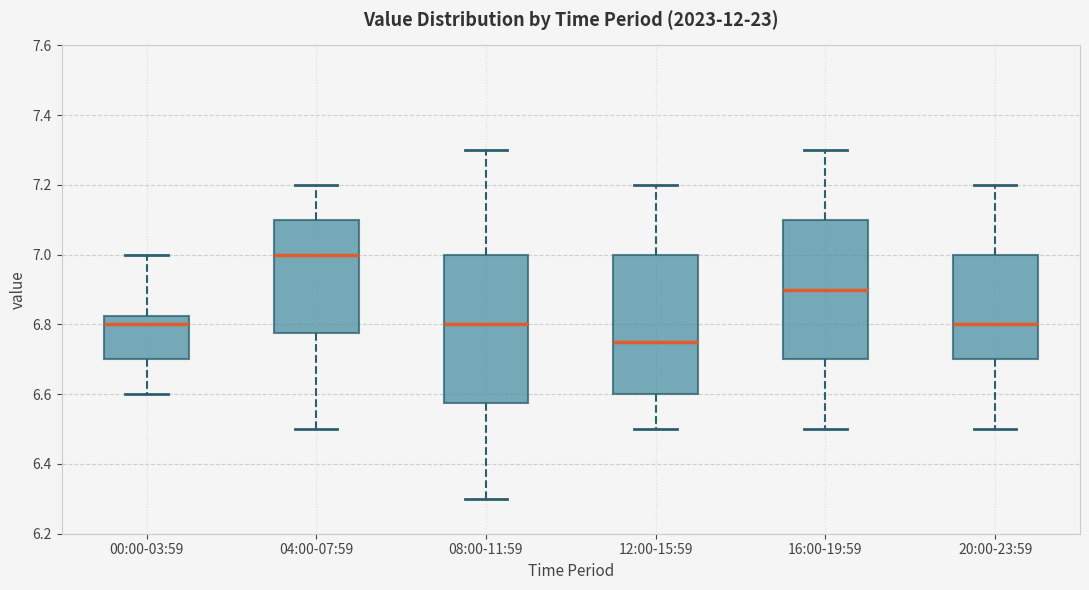

Reading left to right, read every box against the y-axis: the position of its median line, the range the box covers, and the ends of its whiskers. The values are not printed on the chart, so give them approximately, as read against the axis.

00:00-03:59: median 6.80, box 6.70 to 6.82, whiskers 6.60 to 7.00
04:00-07:59: median 7.00, box 6.78 to 7.10, whiskers 6.50 to 7.20
08:00-11:59: median 6.80, box 6.58 to 7.00, whiskers 6.30 to 7.30
12:00-15:59: median 6.76, box 6.60 to 7.00, whiskers 6.50 to 7.20
16:00-19:59: median 6.90, box 6.70 to 7.10, whiskers 6.50 to 7.30
20:00-23:59: median 6.80, box 6.70 to 7.00, whiskers 6.50 to 7.20